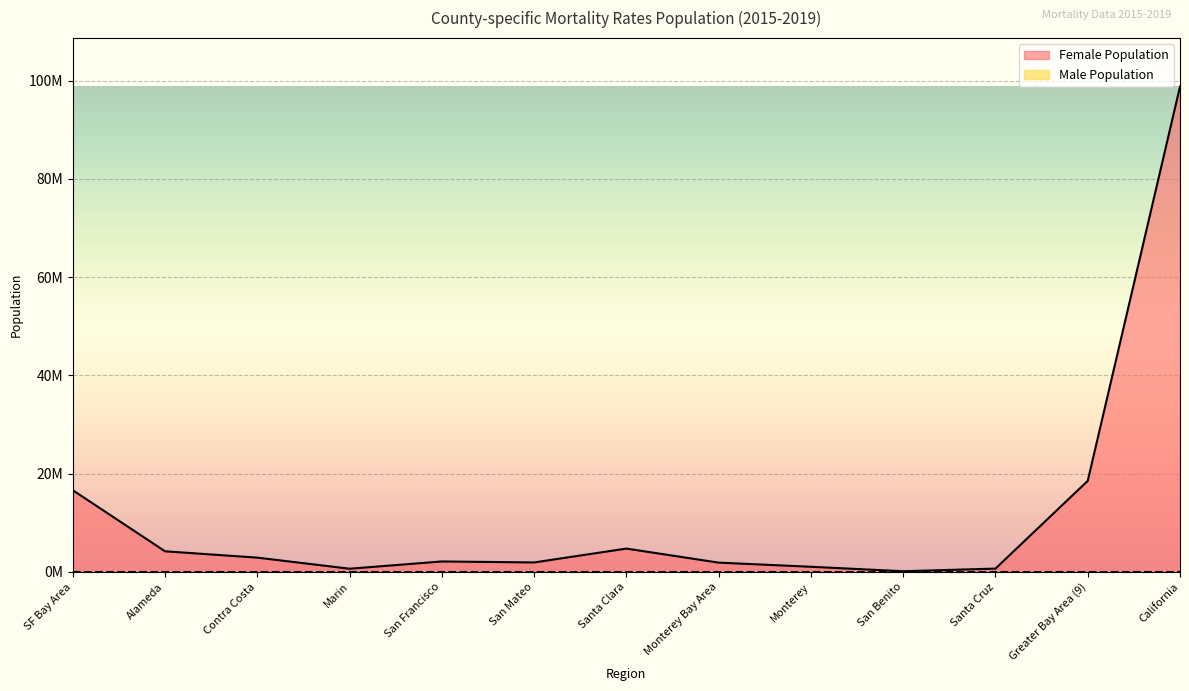

What is the average value?

11880570